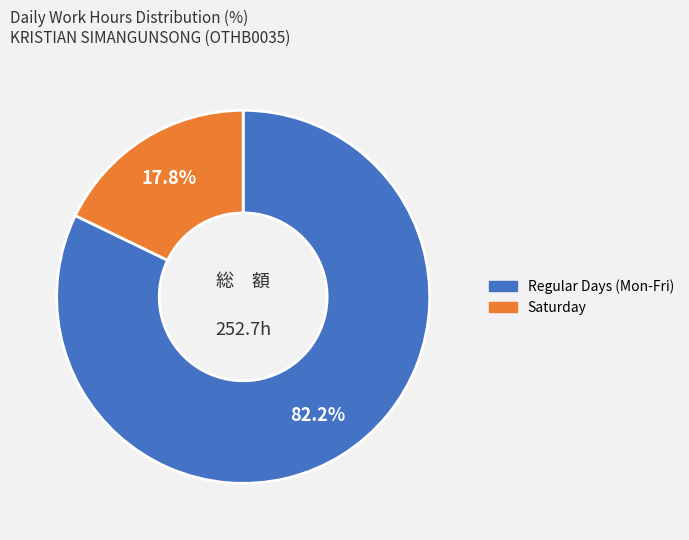

To the nearest percent, what is the average slice percentage?

50%